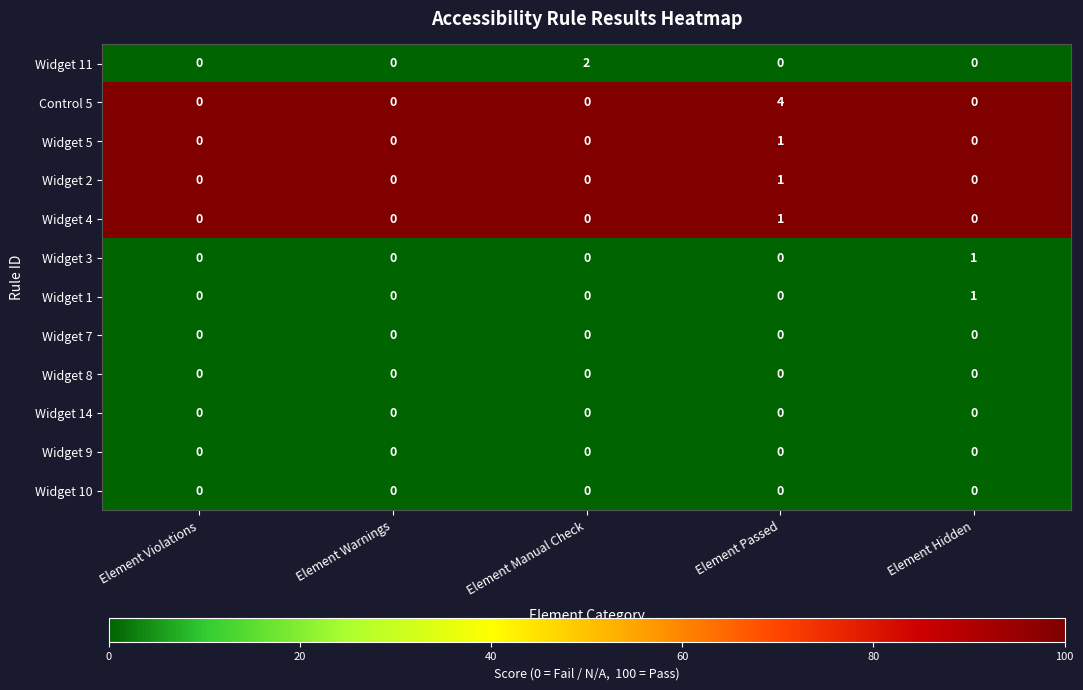

Which series changed the most between Element Violations and Element Manual Check?

Widget 11